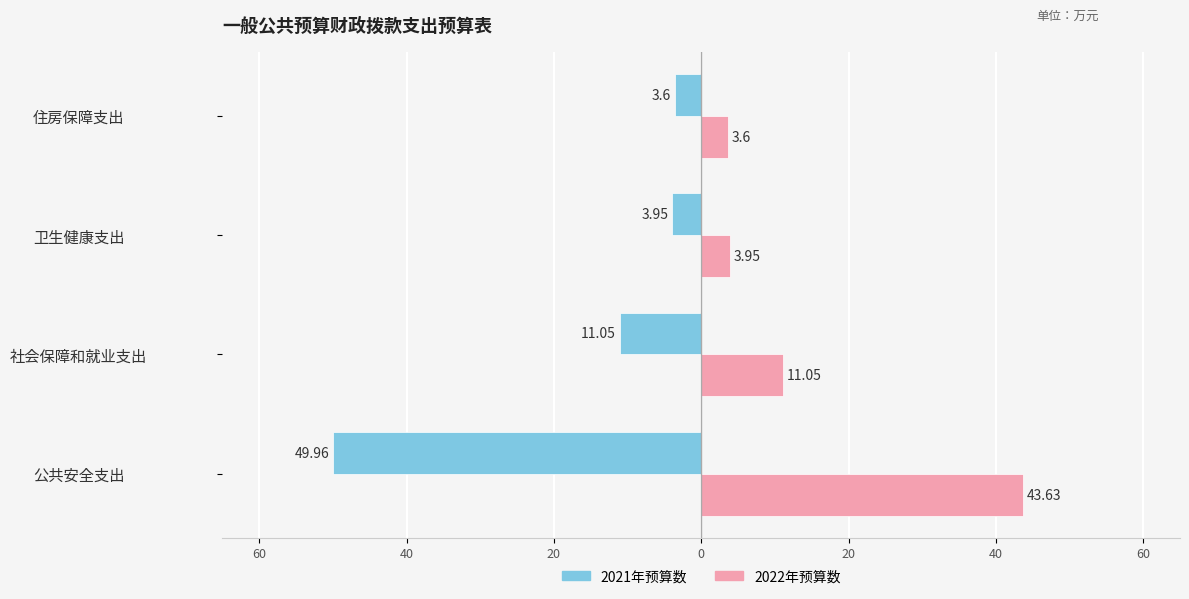

What are all the series names shown in the legend?

2021年预算数, 2022年预算数